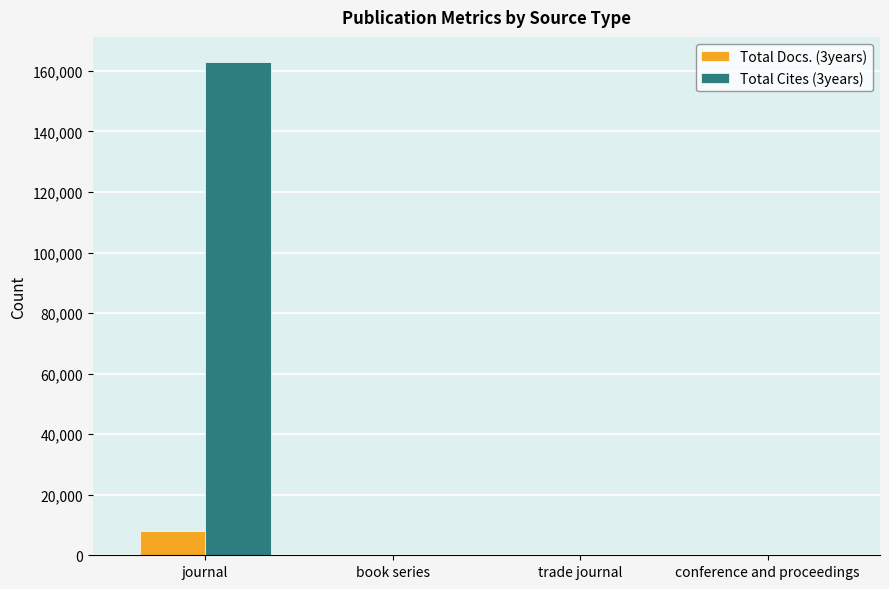

At which category is the sum across all series the highest?

journal